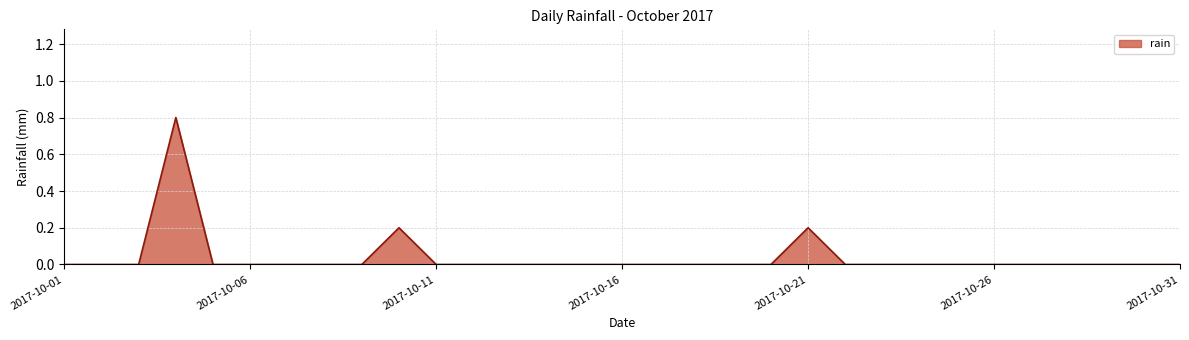

What is the difference between the maximum and minimum values?

0.8